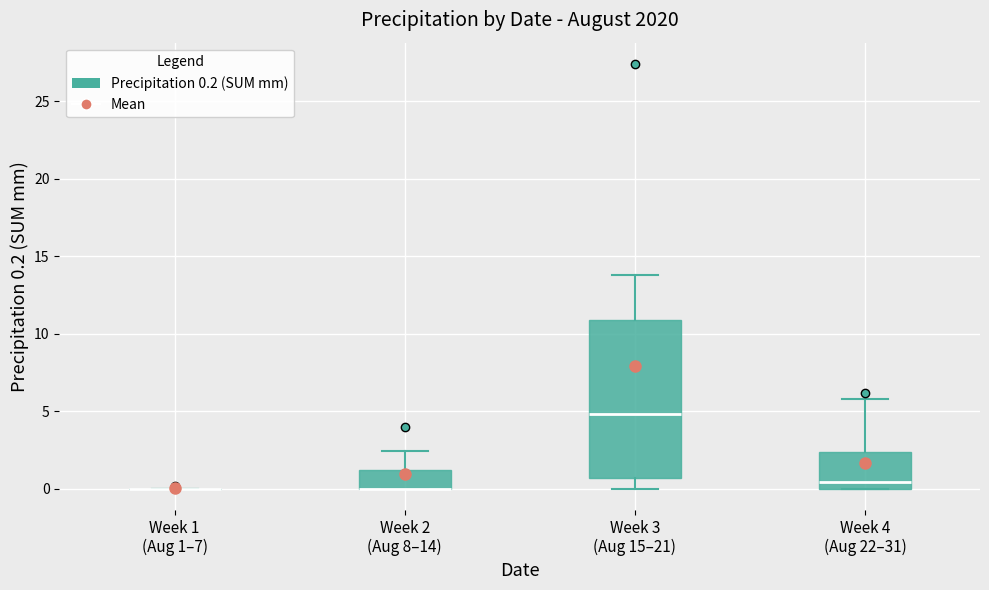

Reading left to right, transcribe this box plot: for each box, give where its median line is, the range the box spans, and where its two whiskers end, as read against the y-axis. The values are not printed on the chart, so give them approximately, as read against the axis.

Week 1 (Aug 1–7): box collapsed to a line at 0.0, whiskers 0.0 to 0.0
Week 2 (Aug 8–14): median 0.0 (drawn on the box's lower edge), box 0.0 to 1.0, whiskers 0.0 to 2.5
Week 3 (Aug 15–21): median 5.0, box 0.5 to 11.0, whiskers 0.0 to 14.0
Week 4 (Aug 22–31): median 0.5, box 0.0 to 2.5, whiskers 0.0 to 6.0